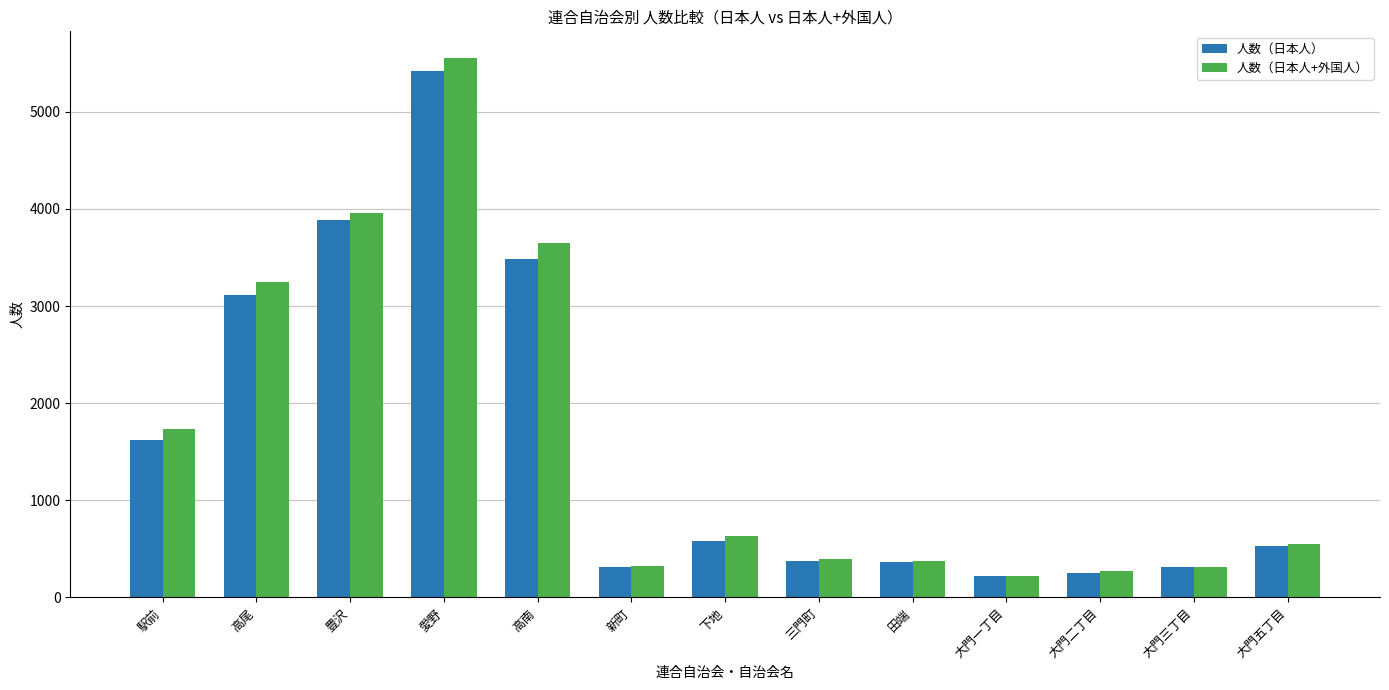

At how many categories does at least one series exceed 3015?

4